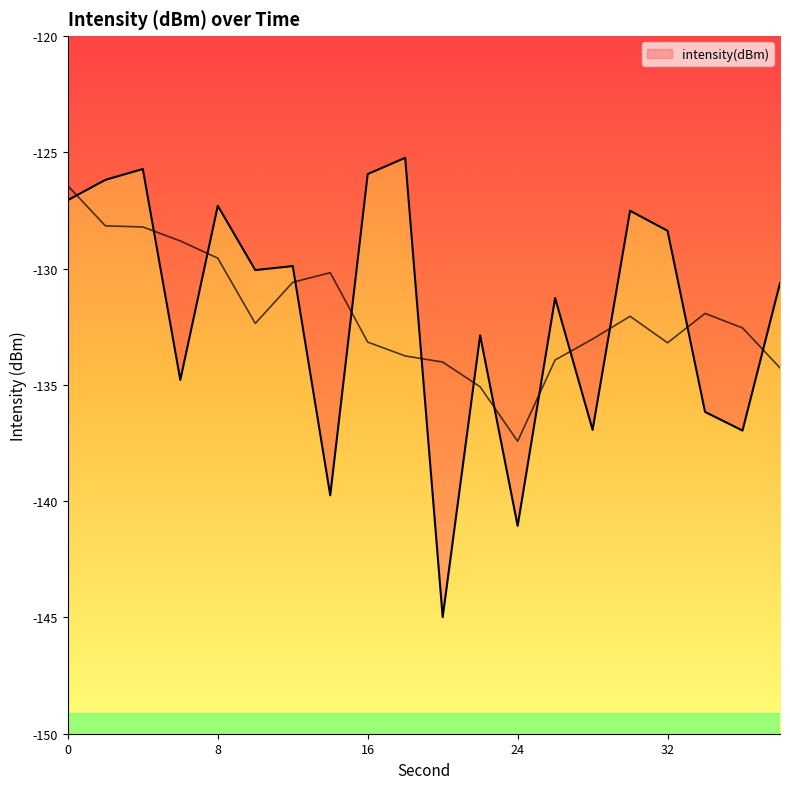

True or false: there are more than 0 points higher than both neighbors.

True